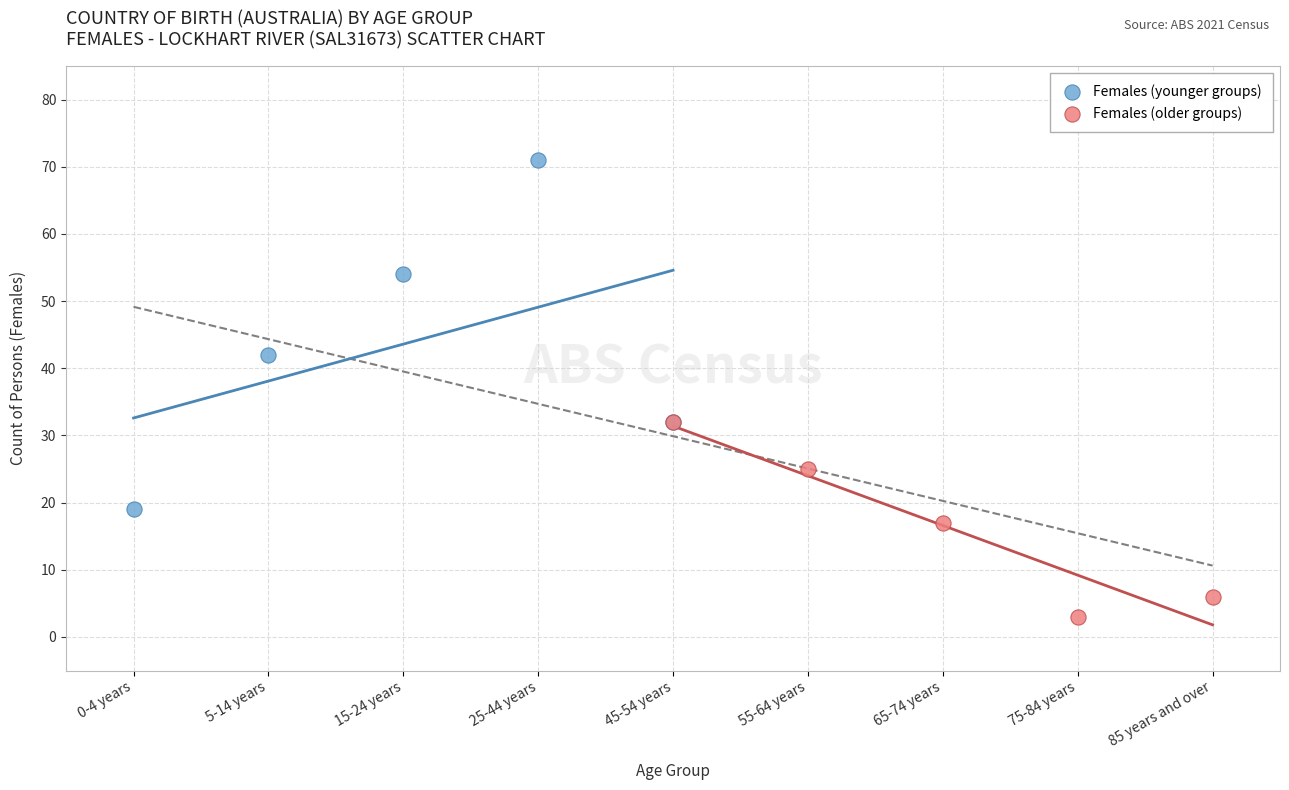

Which series contains the highest Y value?

Females (younger groups)